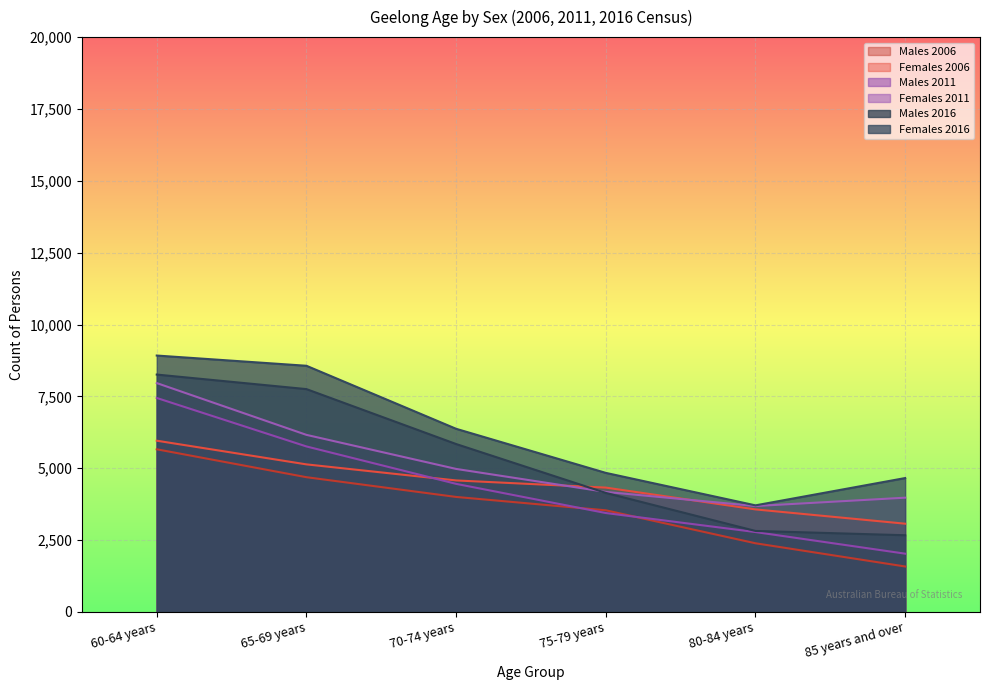

Which category has the highest value in the Females 2011 series?

60-64 years